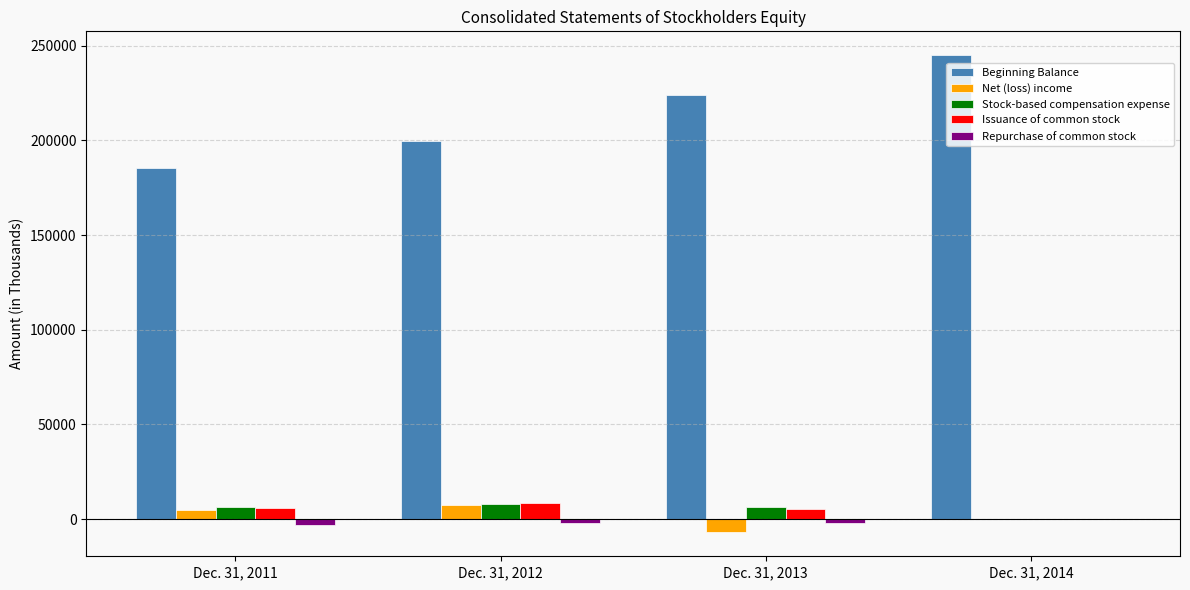

What is the sum of all Beginning Balance values?

853956